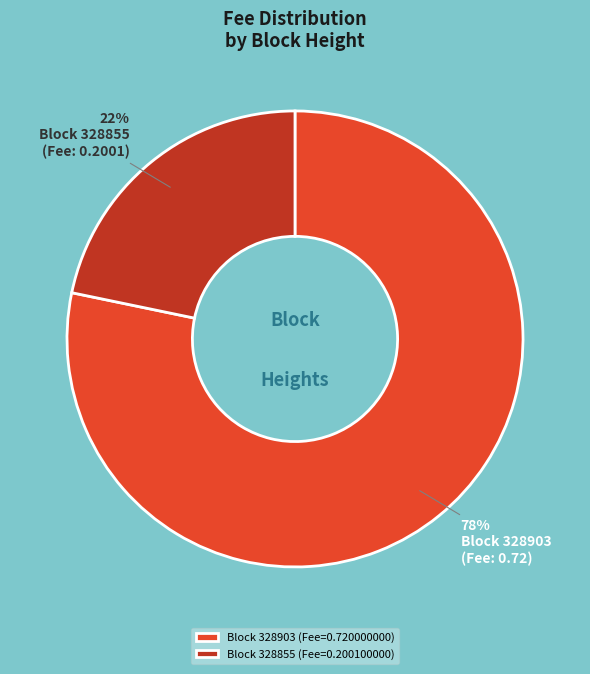

Rank the categories by value from highest to lowest.

Block 328903 (Fee=0.720000000), Block 328855 (Fee=0.200100000)